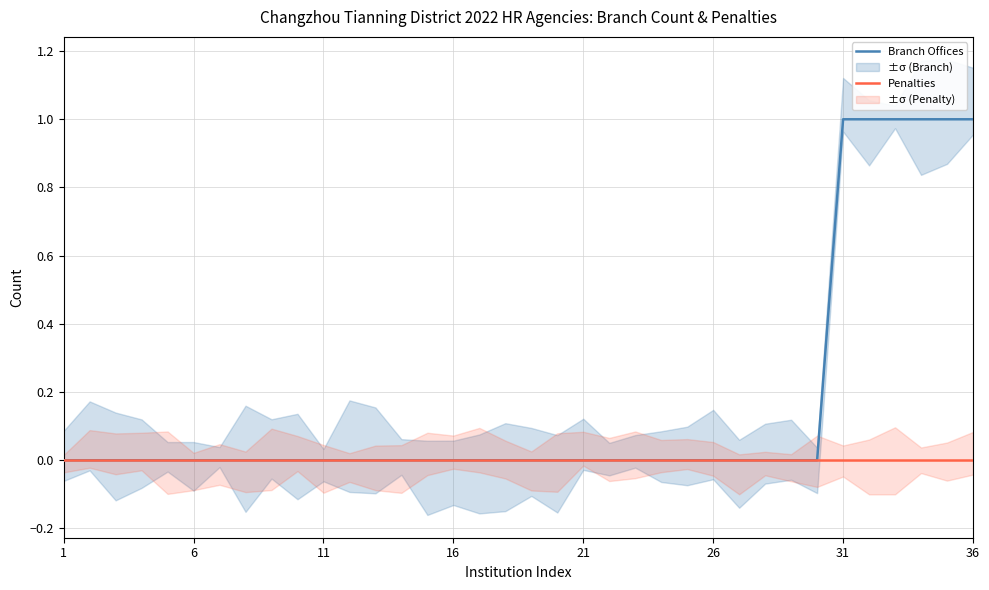

True or false: Penalties has a value of 0 at 26.

True